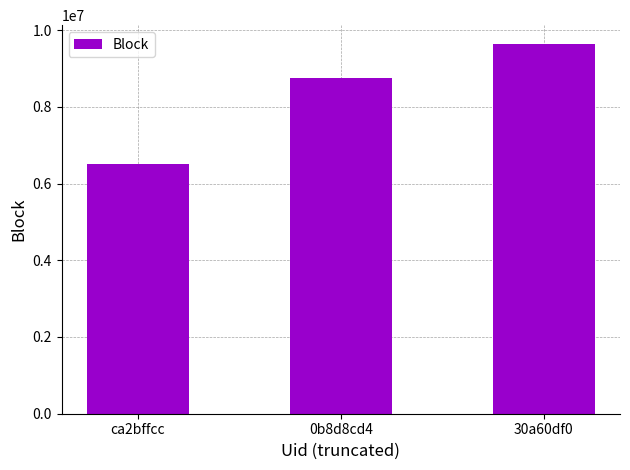

What is the average value?

8301137